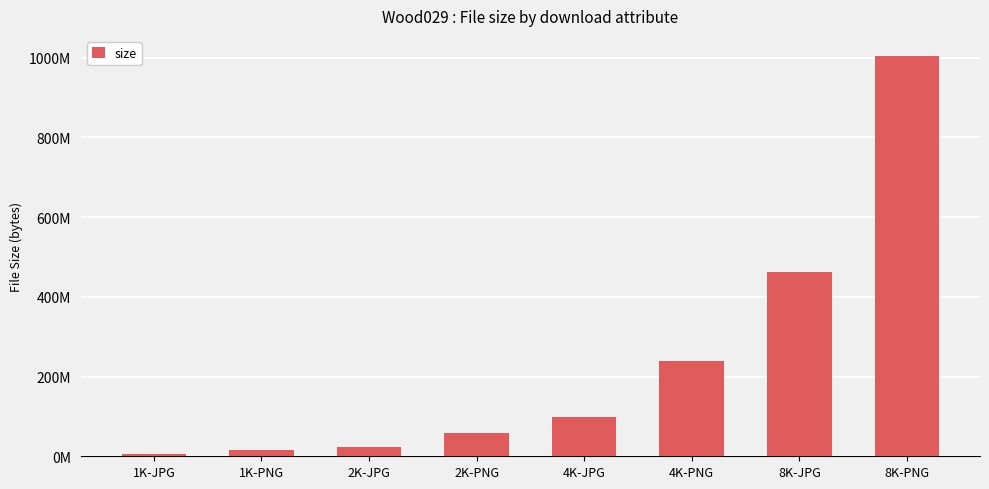

Which has a higher value, 8K-PNG or 2K-JPG?

8K-PNG